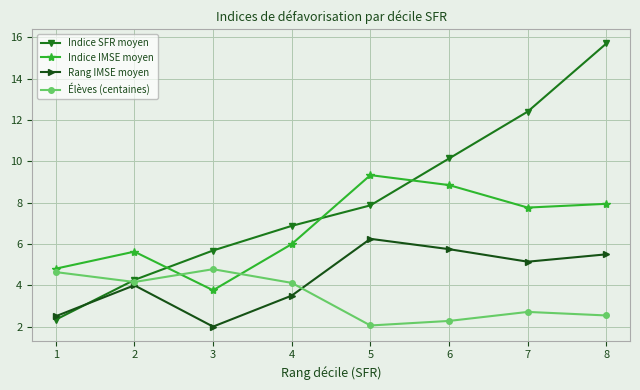

What is the approximate value of Rang IMSE moyen at 8?

5.5